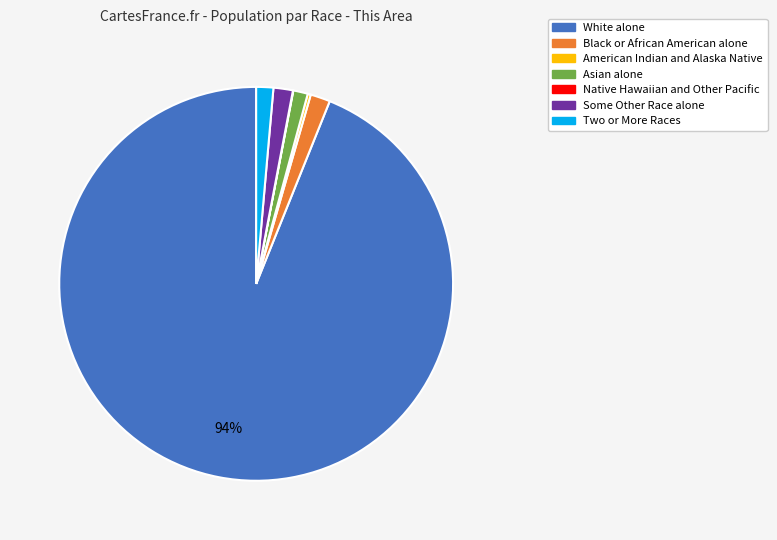

Which category has the biggest portion of the pie?

White alone